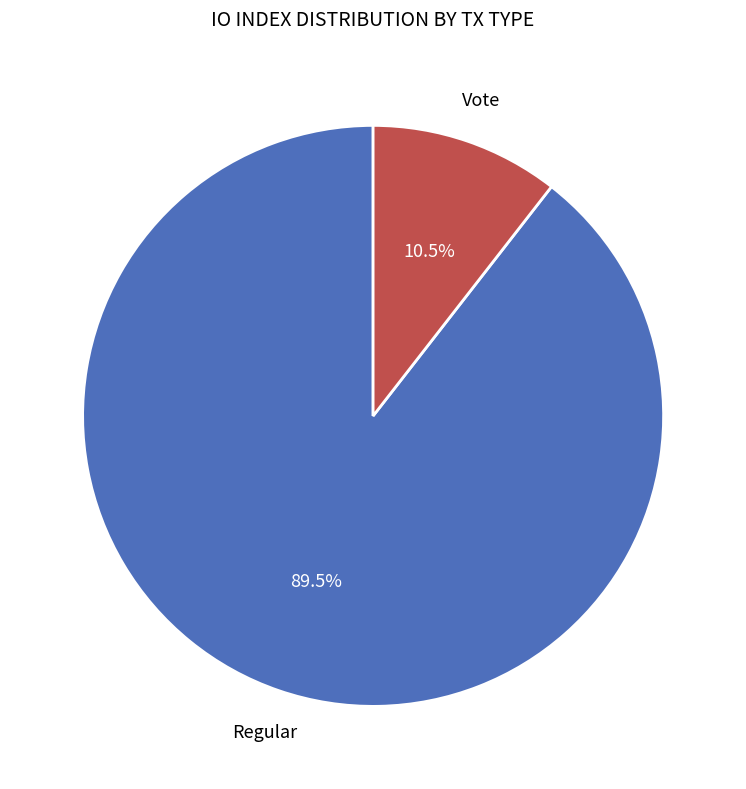

Is there any slice that represents more than half of the pie?

Yes